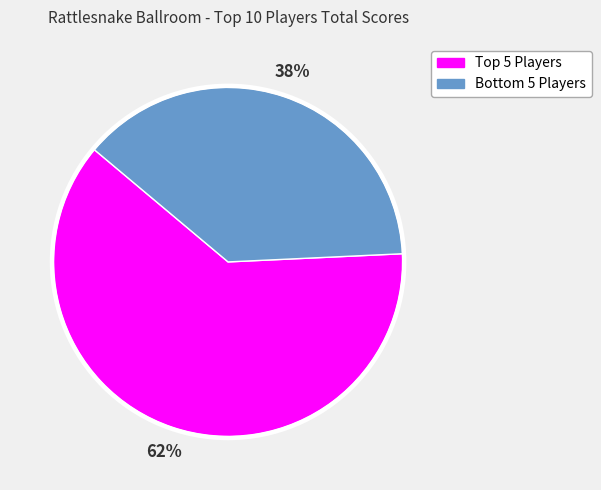

Which slice represents more than half of the pie?

Top 5 Players